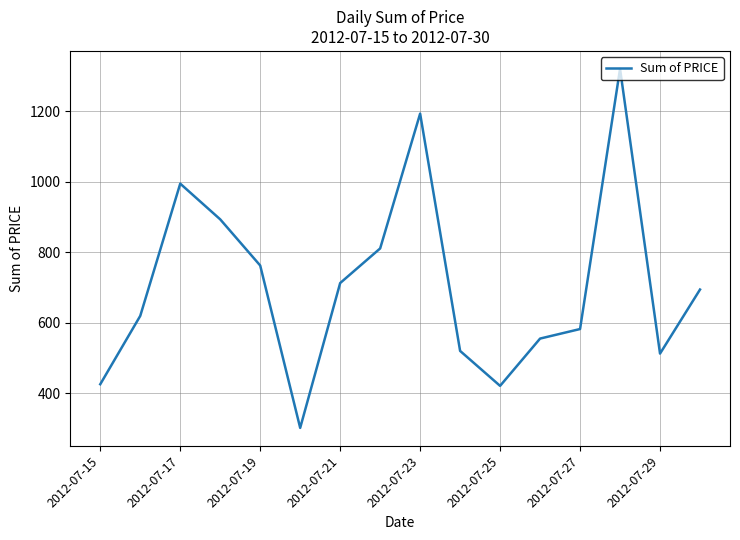

What is the maximum value shown in the chart?

1320.7